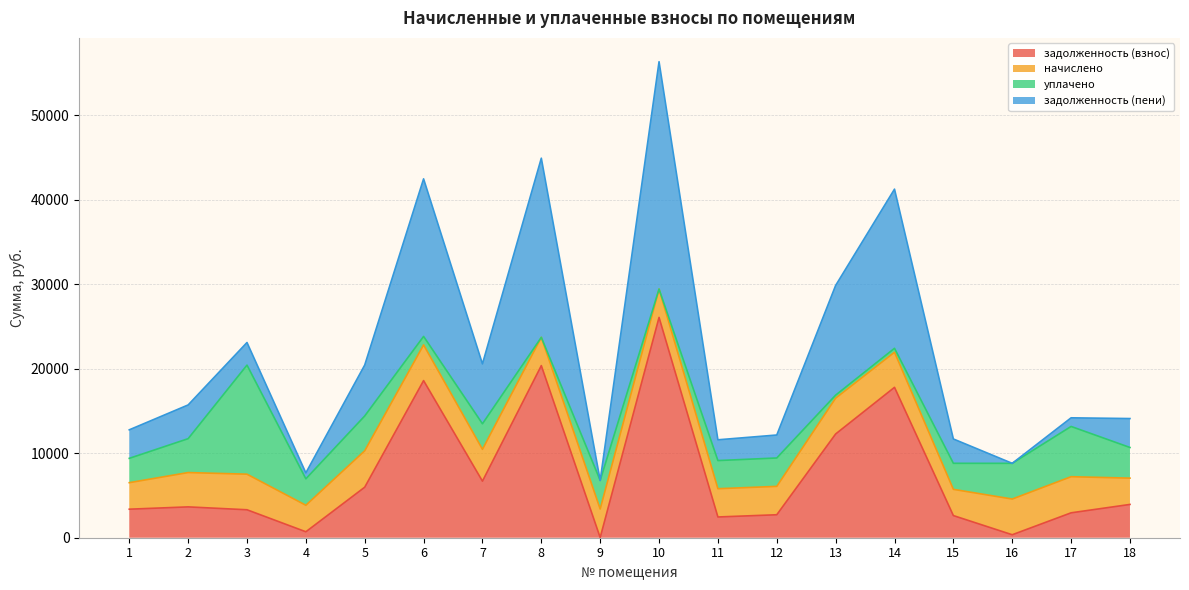

What is the highest value of the задолженность (взнос) series?

26082.8